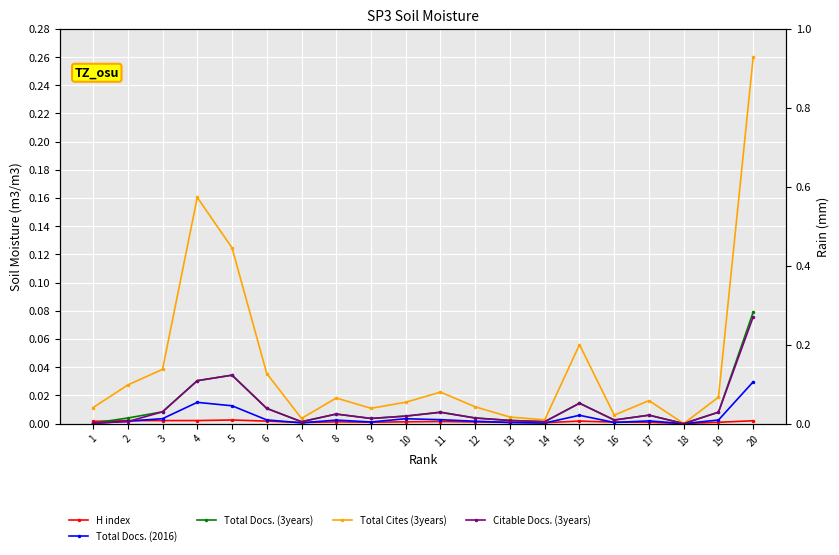

At which category does the chart reach its minimum across all series?

18